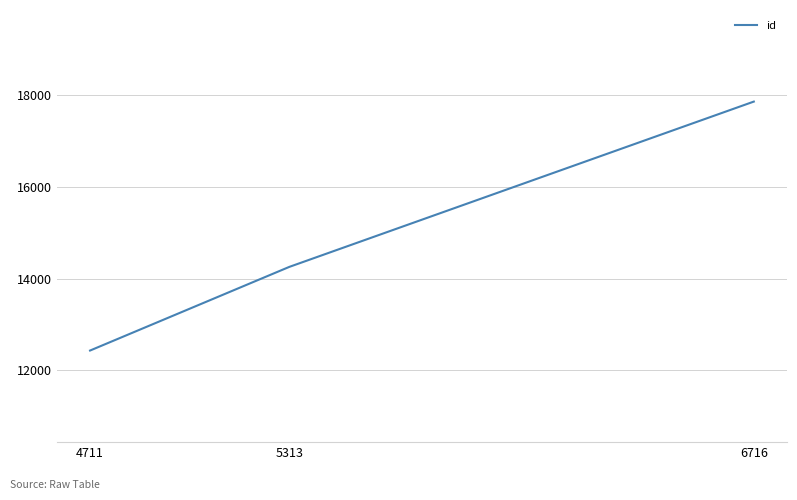

What is the change in value from 5313 to 6716?

+3609